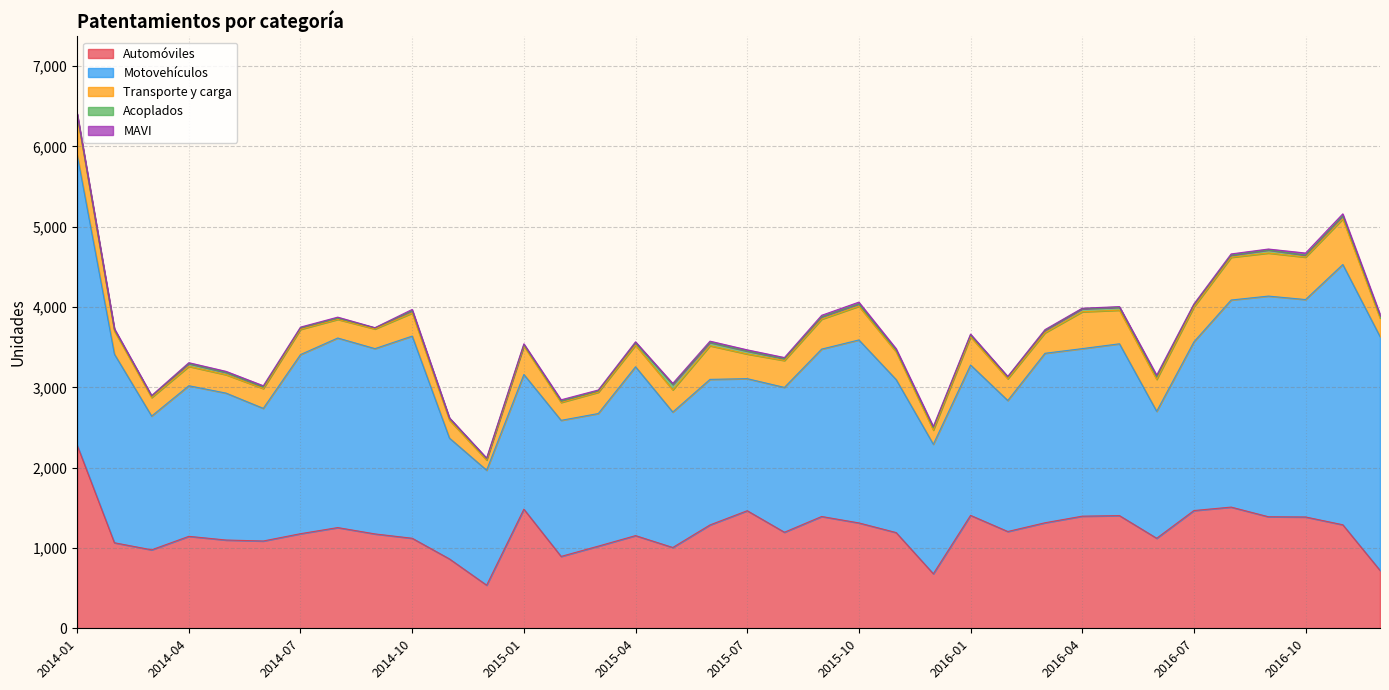

True or false: Acoplados has more than 1 interior local peaks.

True